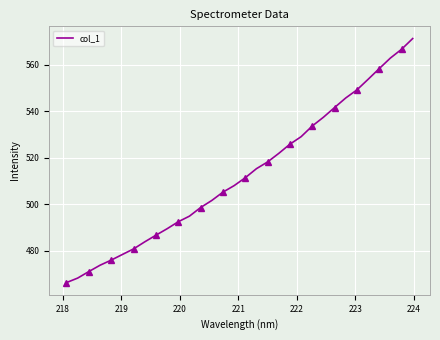

What is the maximum value for col_1?

571.2